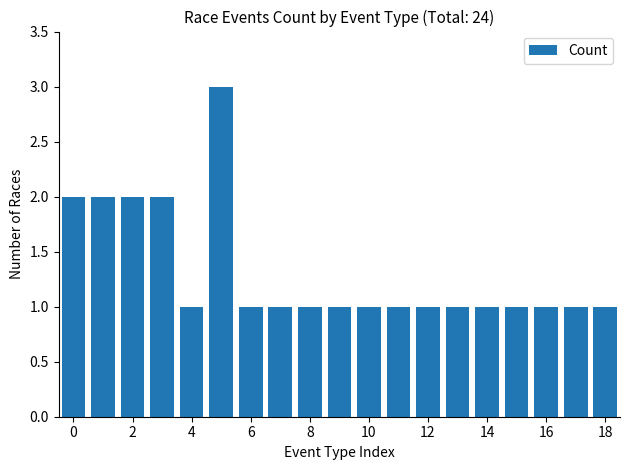

How many values are between 1 and 2?

18